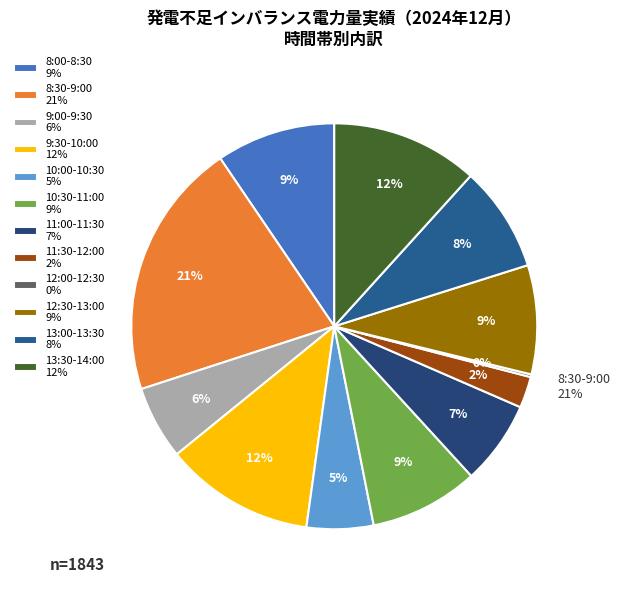

What is the smallest slice in the pie chart?

12:00-12:30